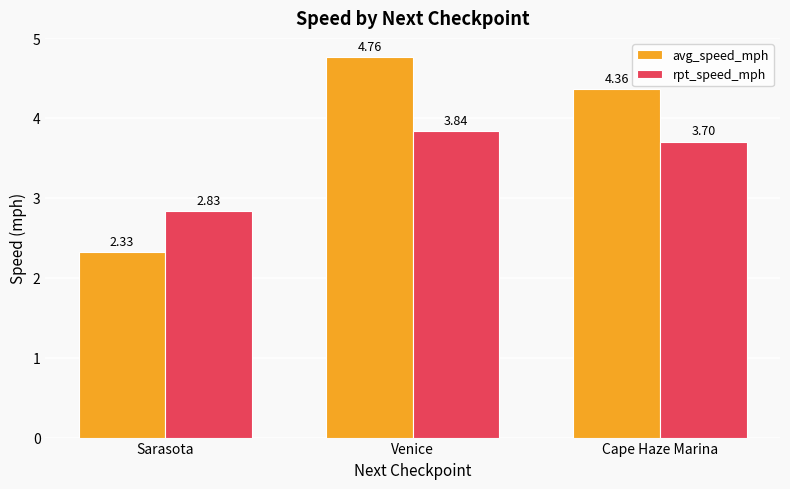

The value of rpt_speed_mph at Cape Haze Marina is 1.6. True or false?

False